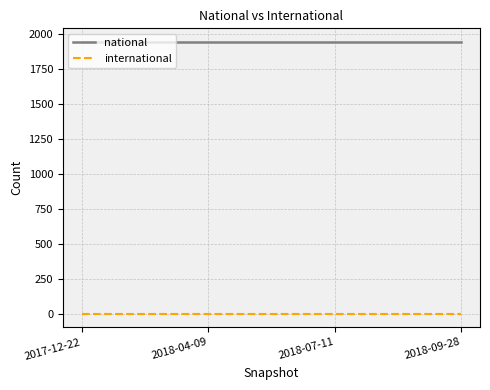

True or false: international and national cross at least once.

False